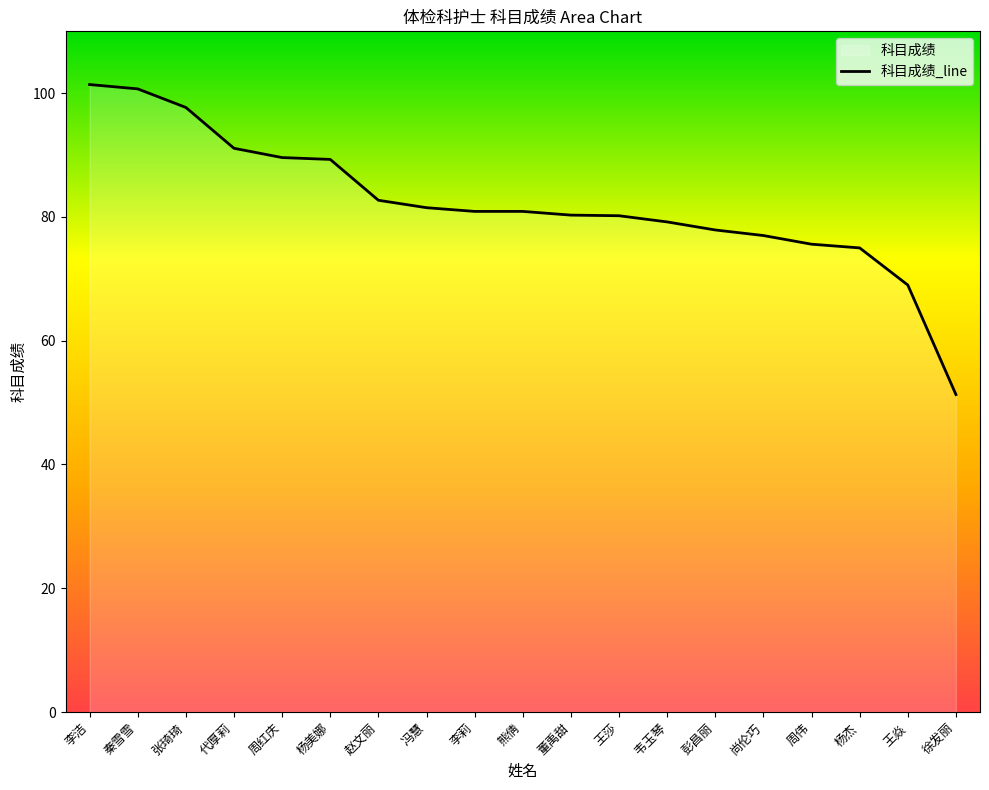

Is it true that the value at 杨杰 is 126.6?

False